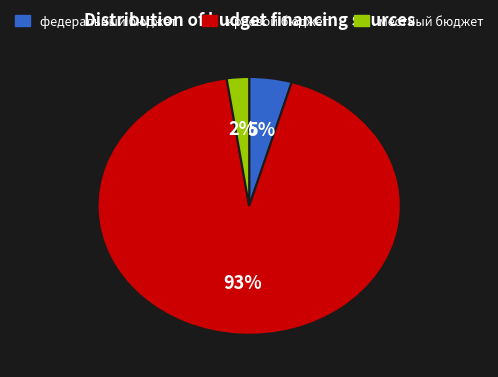

Count the number of slices in the pie.

3